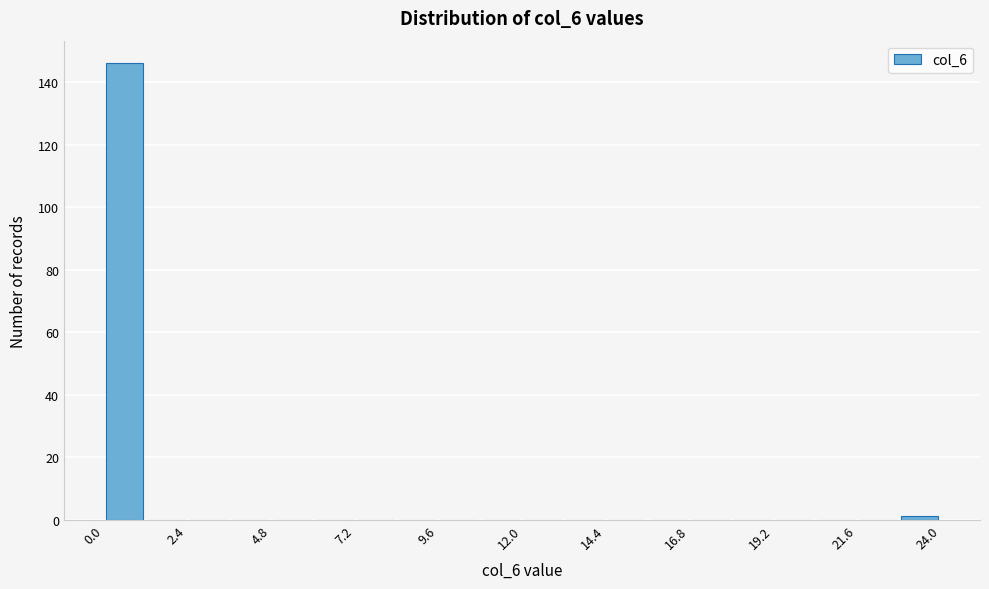

Read against the x-axis, roughly where is the centre of the tallest bar?

0.5